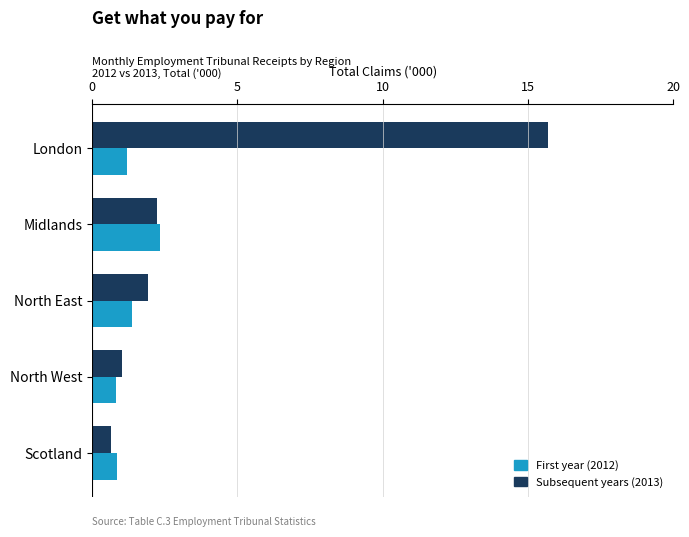

What is the total value across all series at North East?

3.3